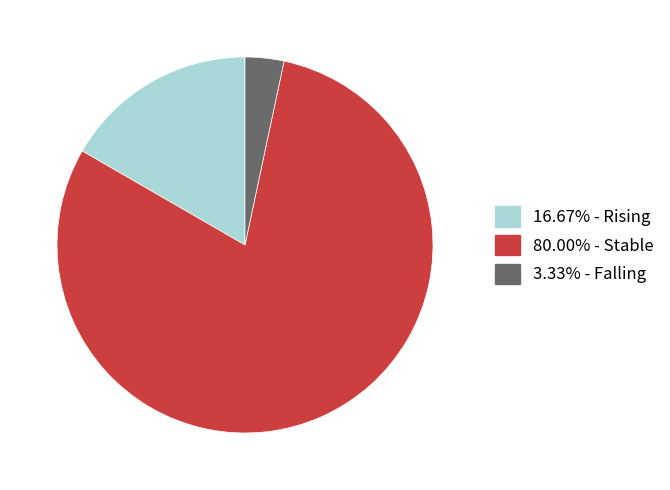

Does any single category account for the majority?

Yes